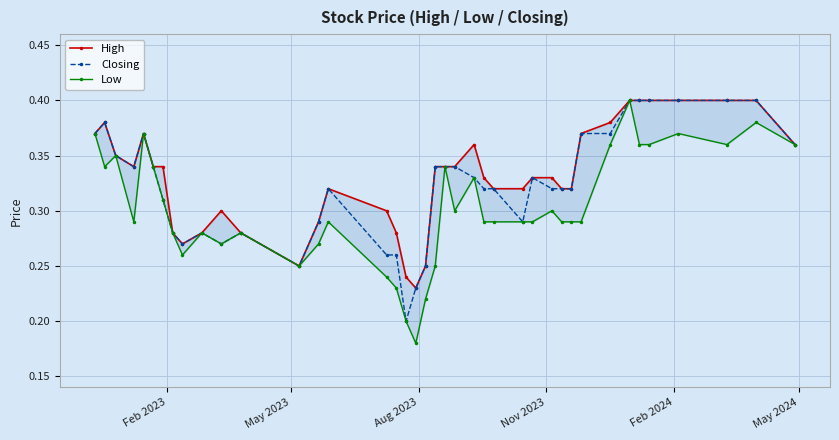

Which series has the largest range (max minus min)?

Low